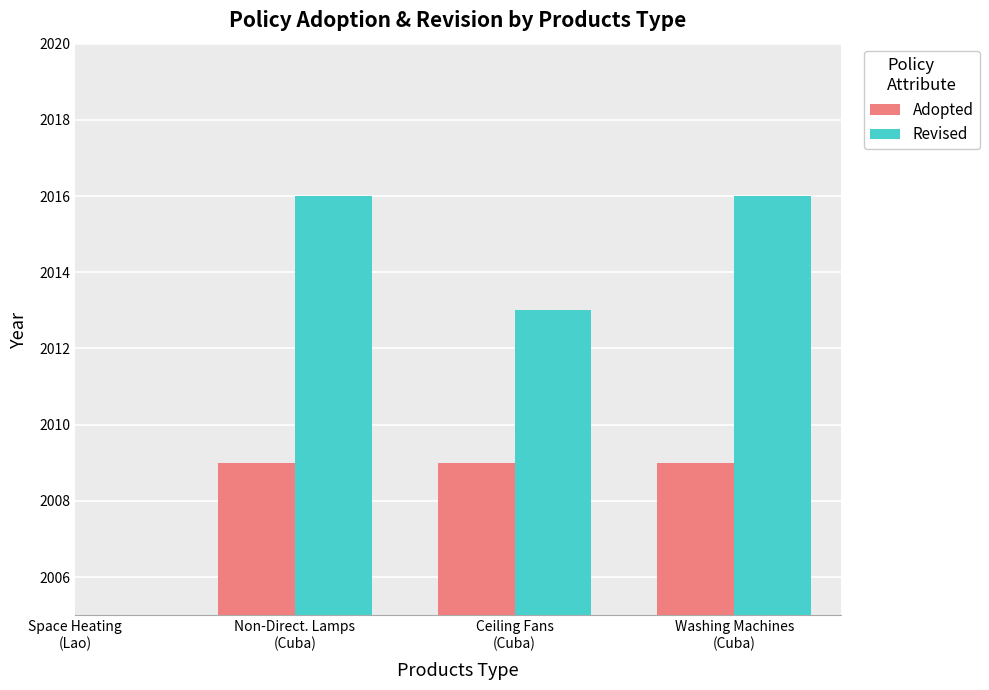

Which series has the largest total across all categories?

Revised